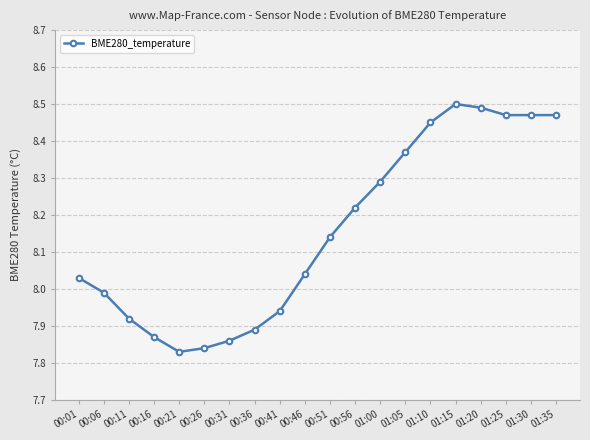

What is the label of the 4th point from the right?

01:20